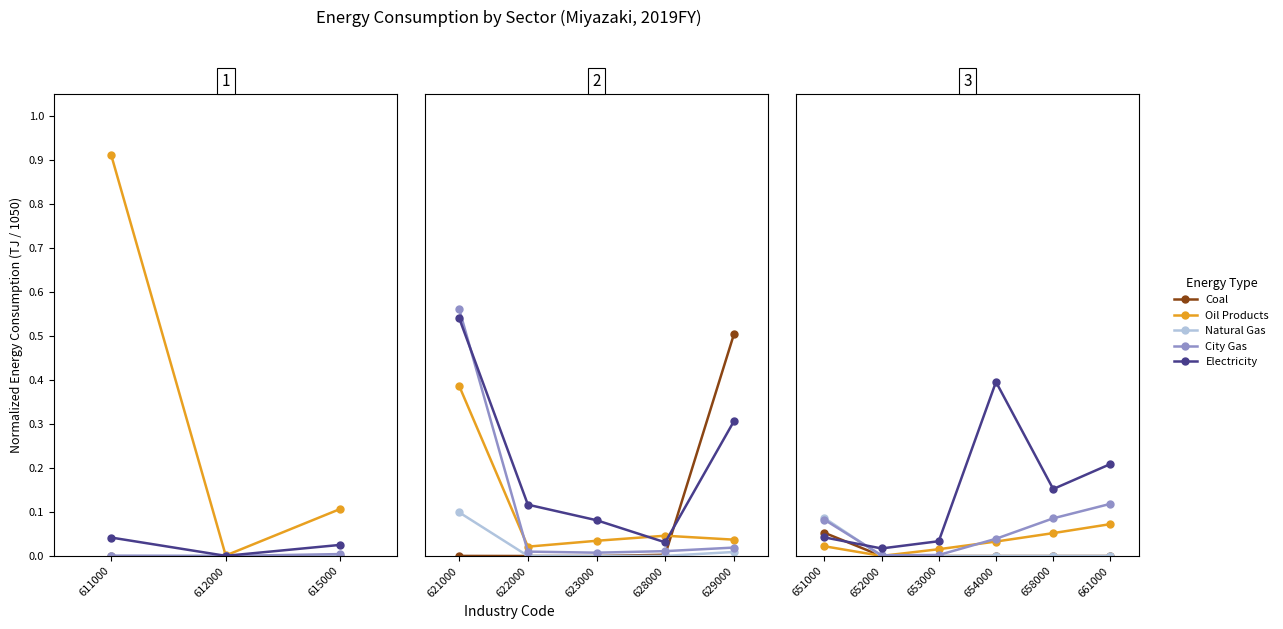

True or false: Coal has more than 0 points higher than both neighbors.

False